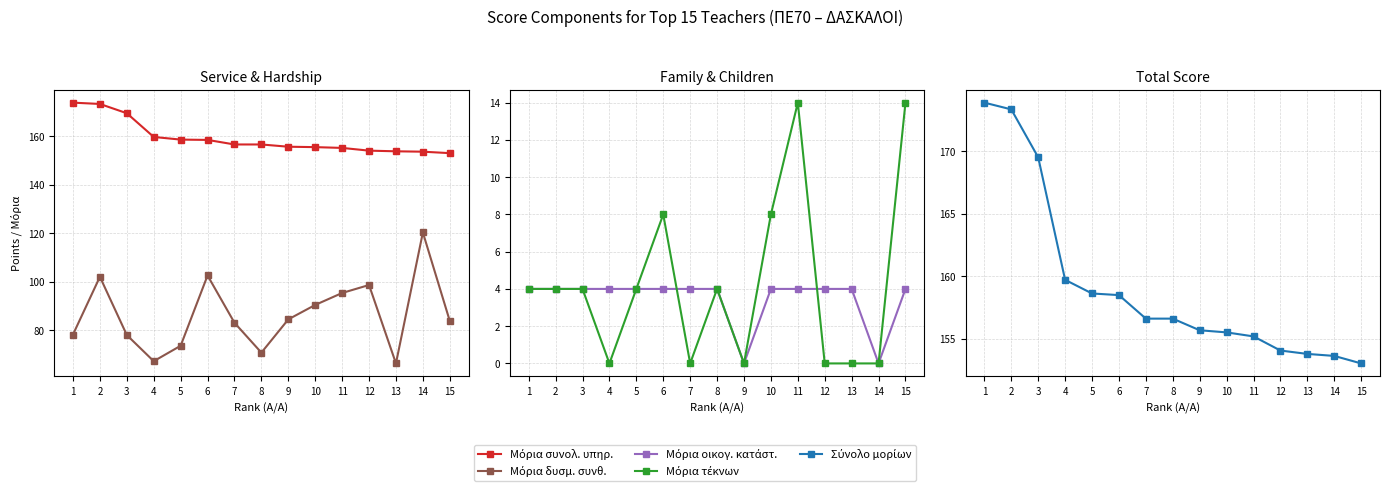

How many lines are shown in the chart?

5